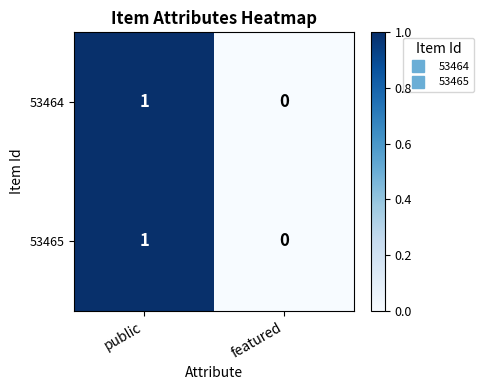

Count the number of categories in the chart.

2